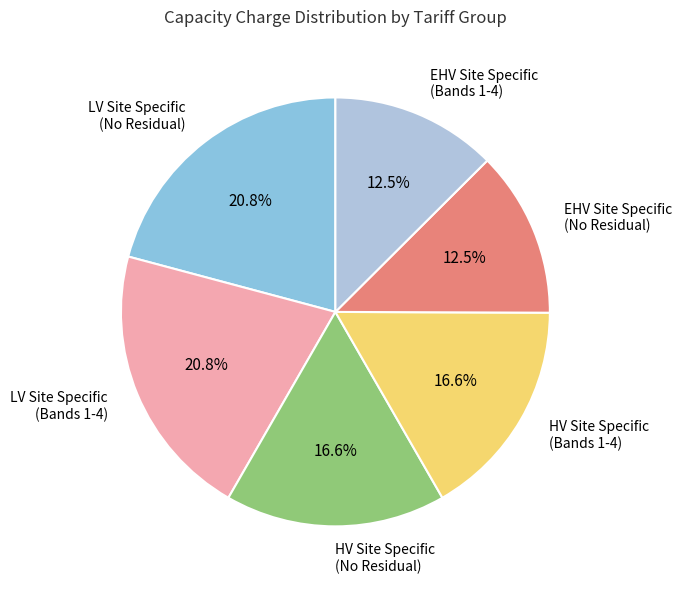

What is the total percentage of LV Site Specific (Bands 1-4) and HV Site Specific (Bands 1-4)?

37.5%